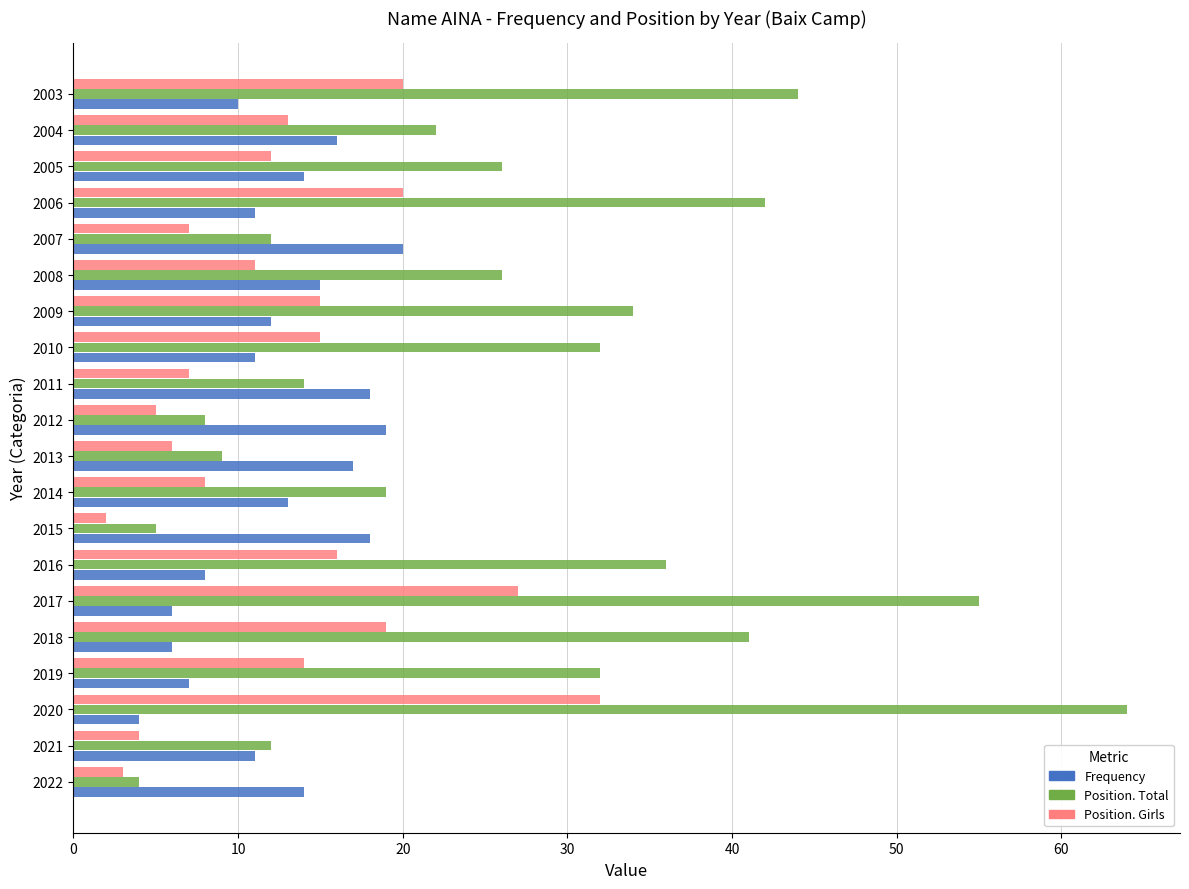

Rank the series at 2003 from lowest to highest value.

Frequency, Position. Girls, Position. Total